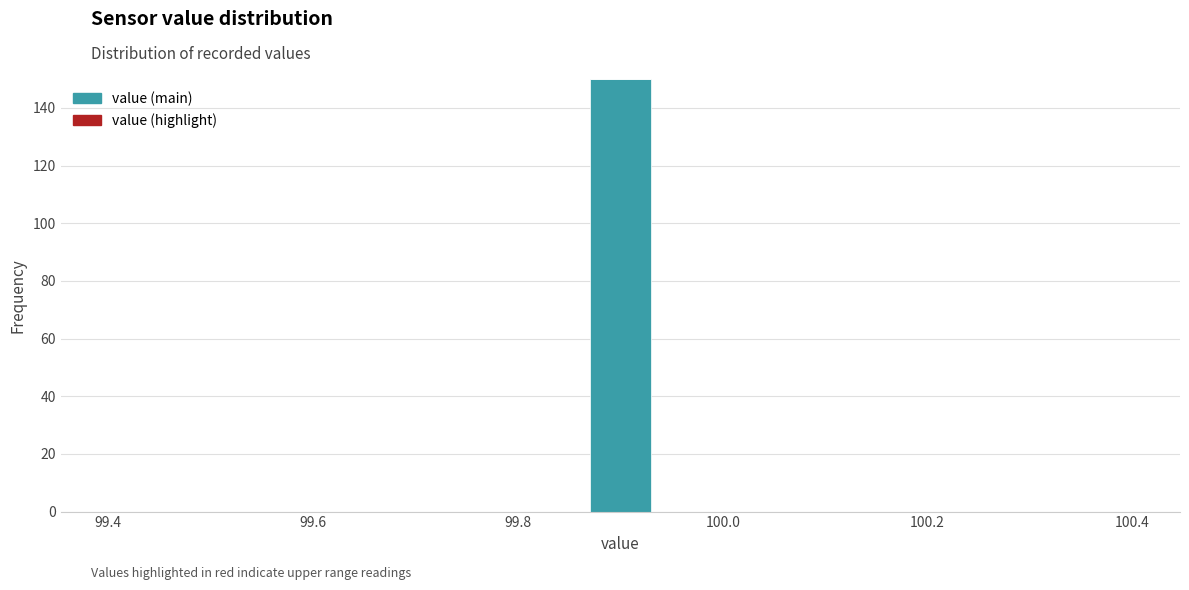

Read against the x-axis, roughly where is the centre of the tallest bar?

99.90